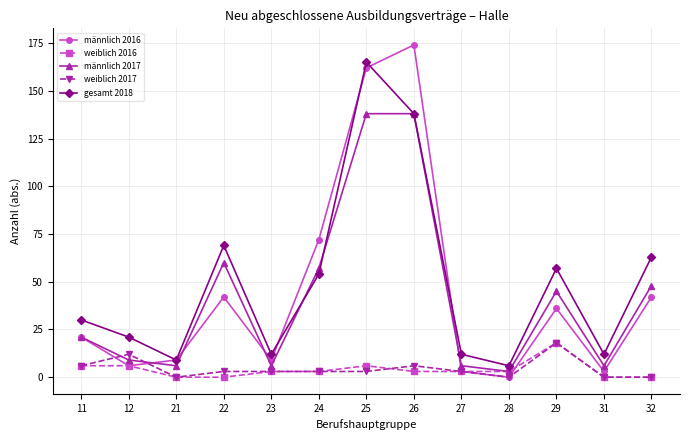

Reading left to right, transcribe all the data shown in this chart.

männlich 2016: 21	6	9	42	9	72	162	174	3	0	36	3	42
weiblich 2016: 6	6	0	0	3	3	6	3	3	3	18	0	0
männlich 2017: 21	9	6	60	6	57	138	138	6	3	45	6	48
weiblich 2017: 6	12	0	3	3	3	3	6	3	0	18	0	0
gesamt 2018: 30	21	9	69	12	54	165	138	12	6	57	12	63